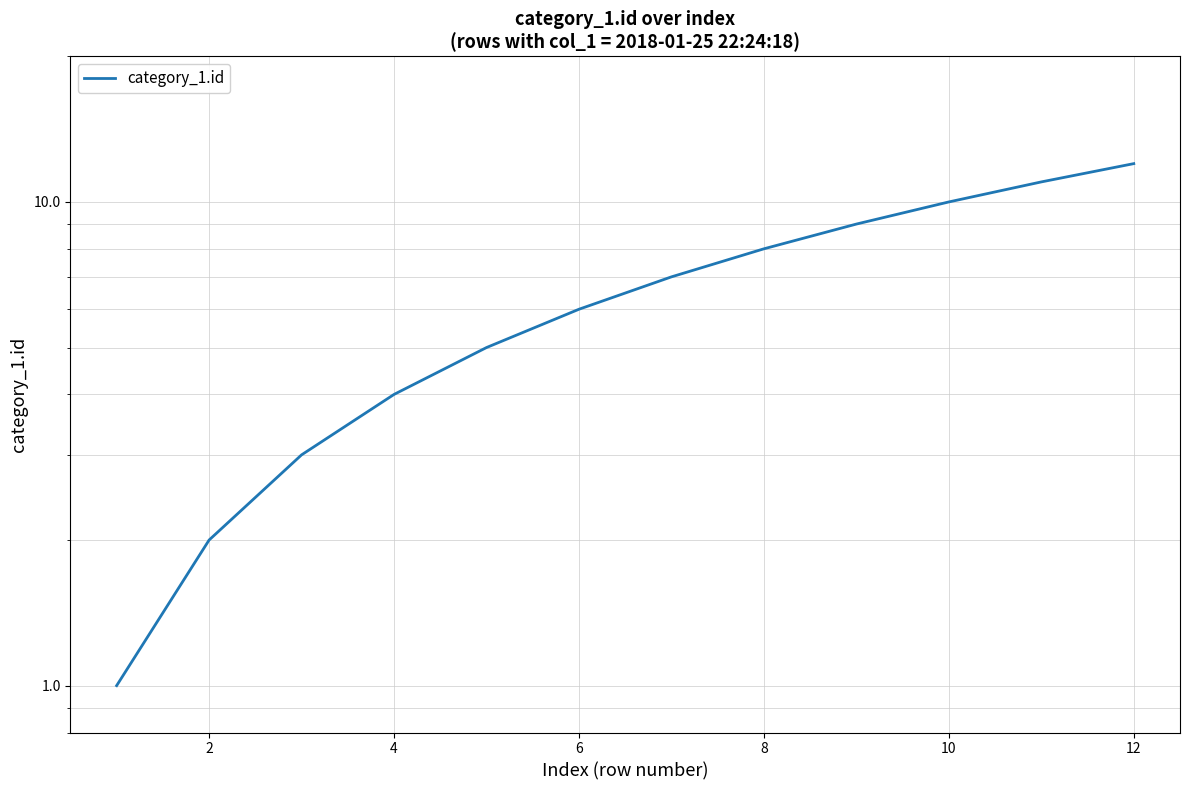

What value does the data have at 8, to the nearest 10?

10